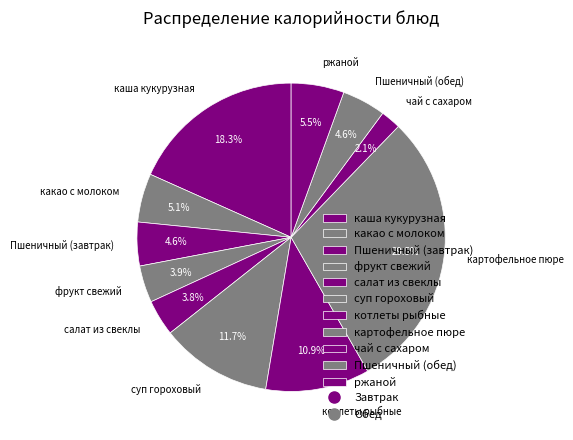

Is ржаной the majority of the pie?

No